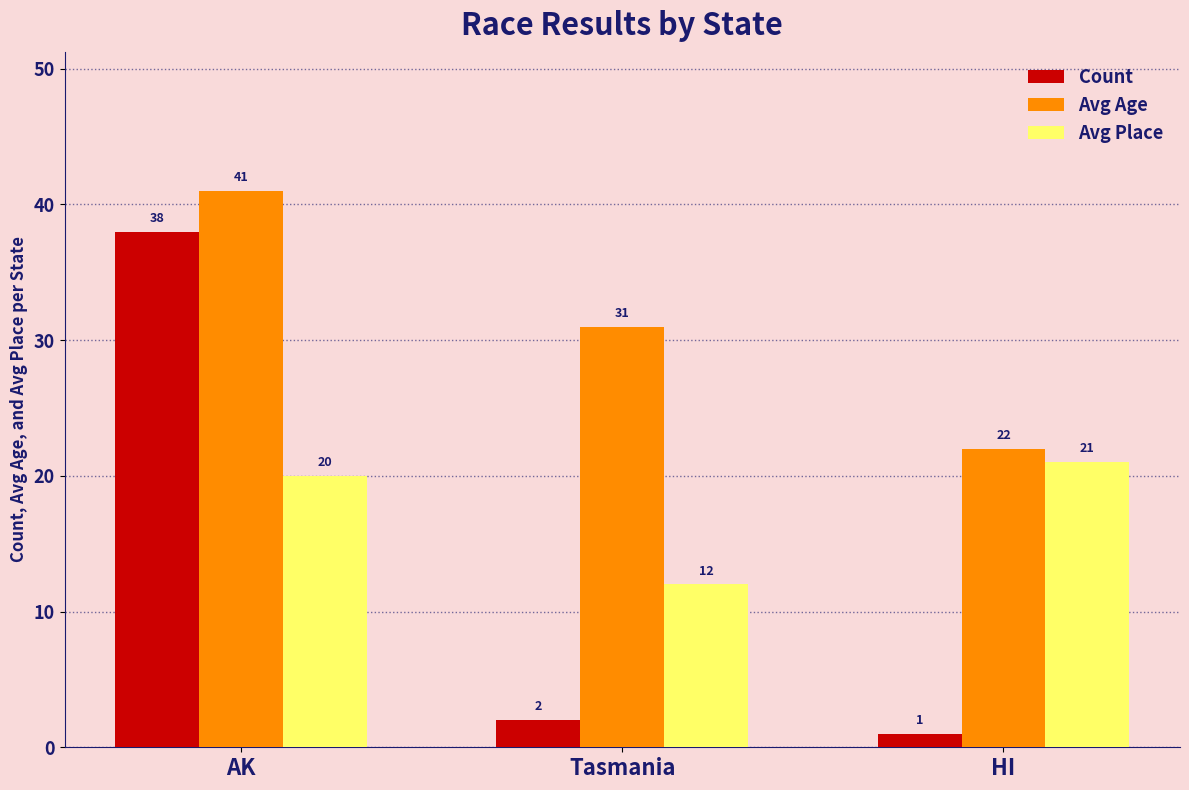

What are all the series names shown in the legend?

Count, Avg Age, Avg Place